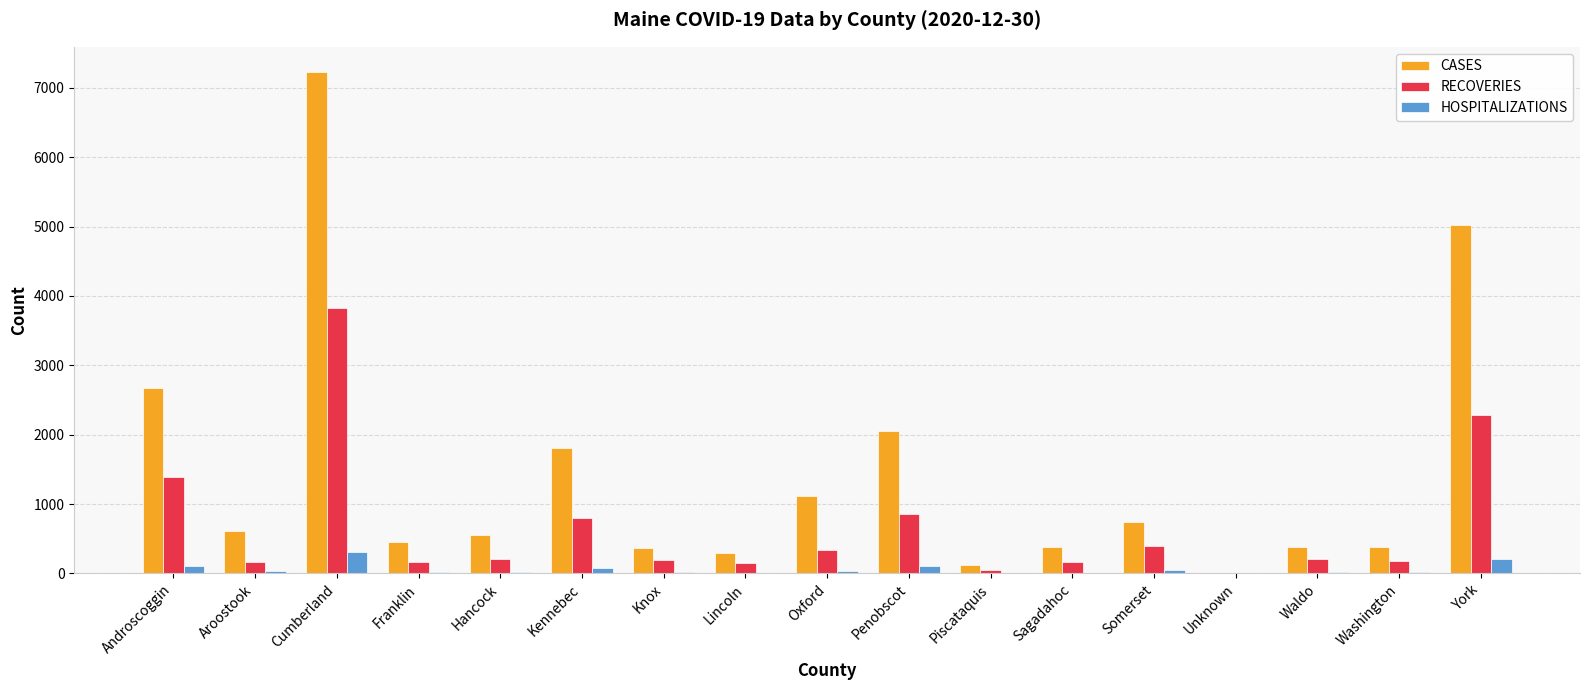

True or false: HOSPITALIZATIONS has a value of 0 at Unknown.

True